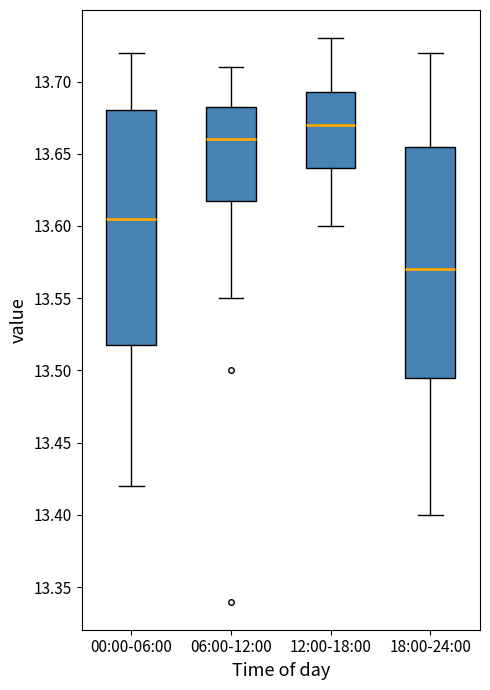

Where does the lower whisker of the box for 06:00-12:00 end on the y-axis? The values are not printed on the chart, so give them approximately, as read against the axis.

13.550